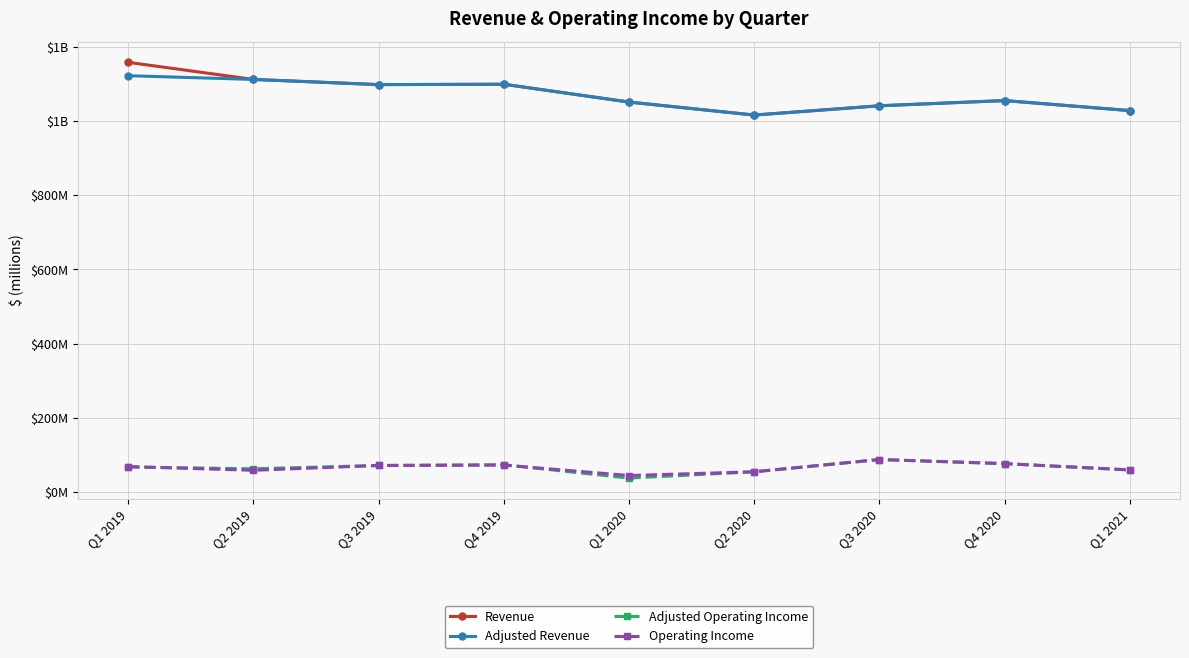

At how many categories does at least one series exceed 1033?

7